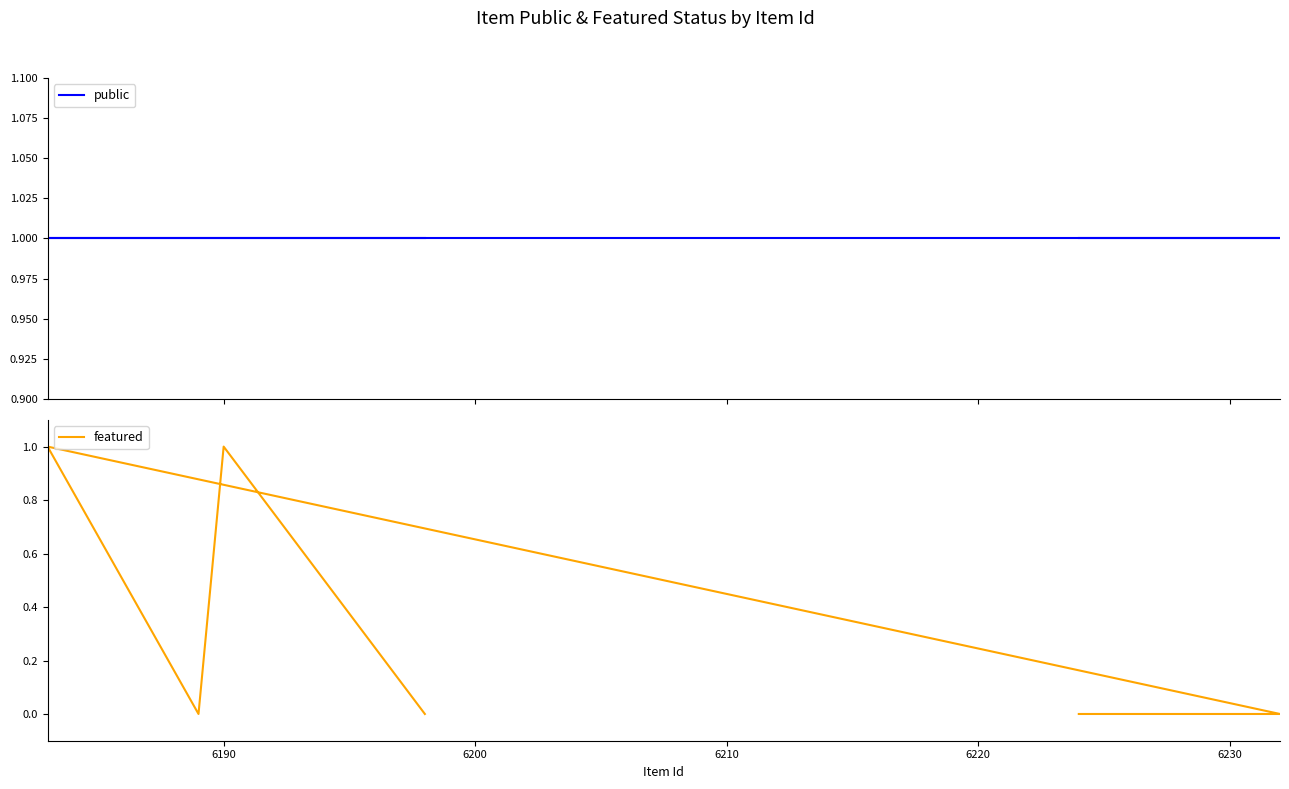

At how many categories does at least one series exceed 0?

12